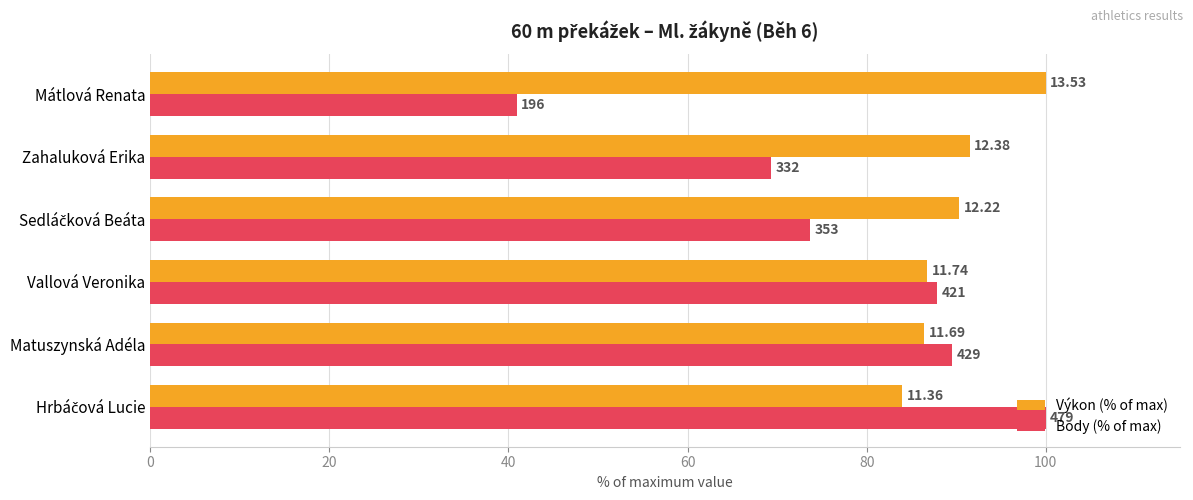

What are all the series names shown in the legend?

Výkon (% of max), Body (% of max)